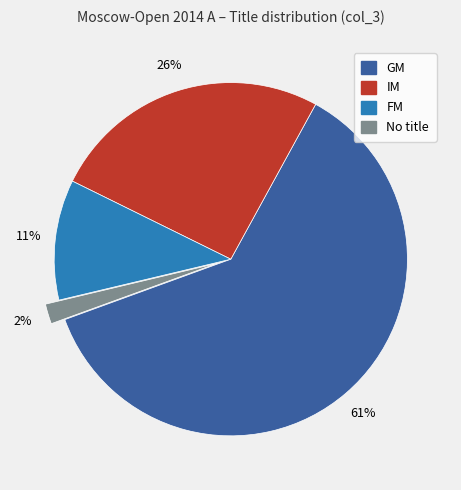

Does any single category account for the majority?

Yes